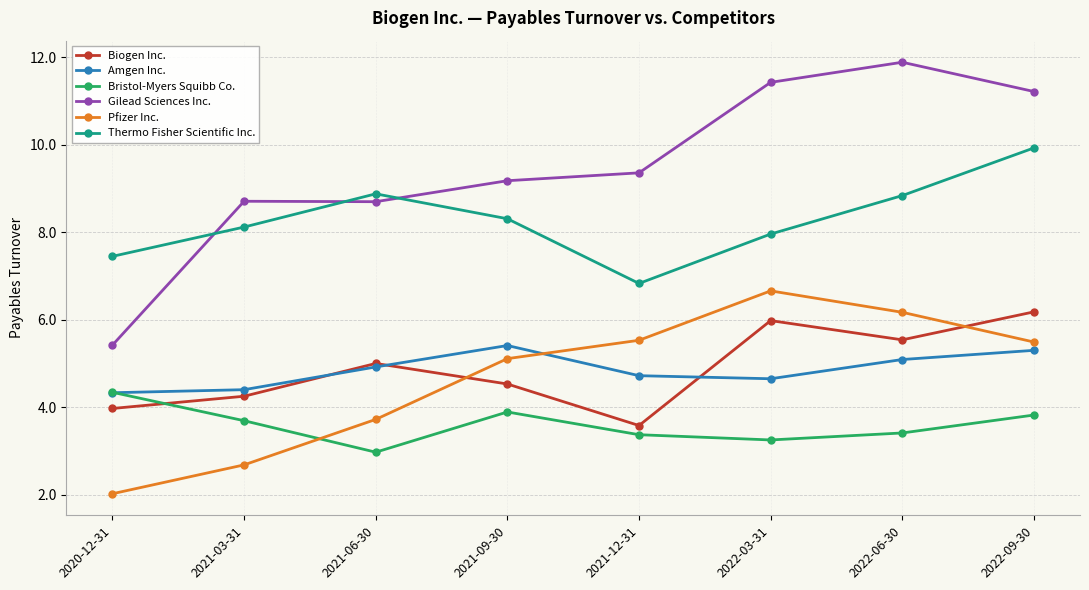

True or false: Gilead Sciences Inc. and Pfizer Inc. cross at least once.

False